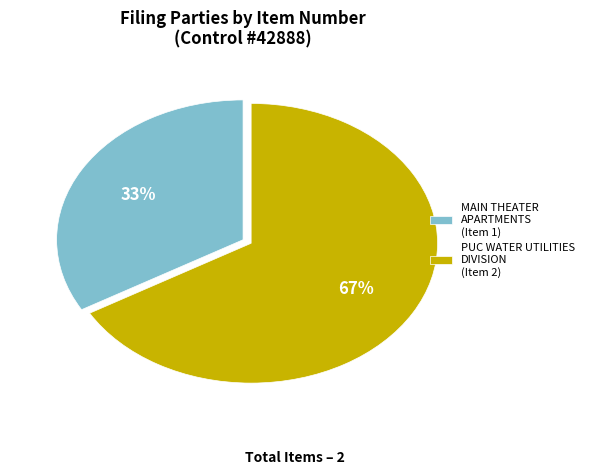

Combined, do PUC WATER UTILITIES DIVISION (Item 2) and MAIN THEATER APARTMENTS (Item 1) account for over 50%?

Yes